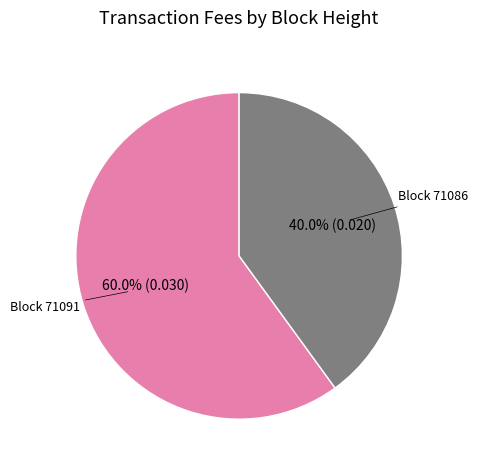

Is there any slice that represents more than half of the pie?

Yes